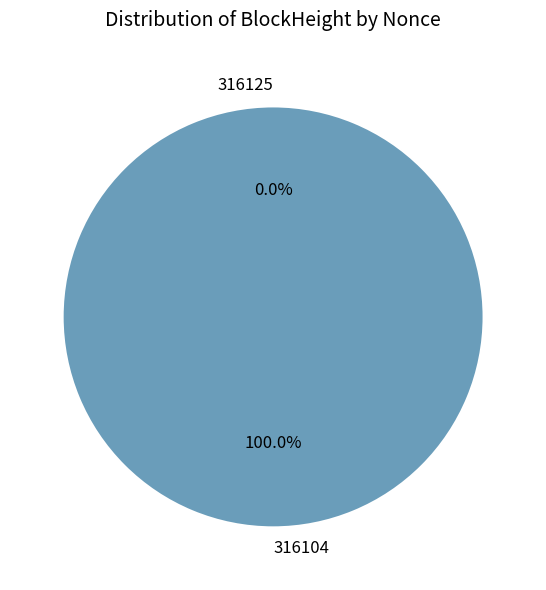

What is the smallest slice in the pie chart?

316125